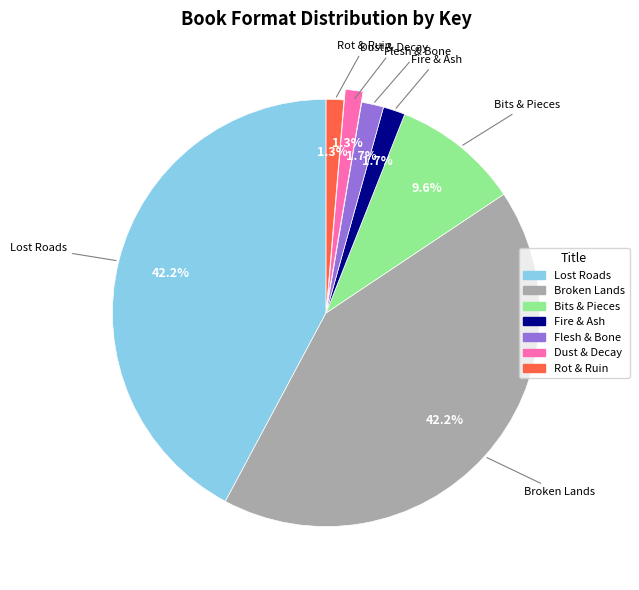

What percentage is the Lost Roads slice, to the nearest percent?

42%